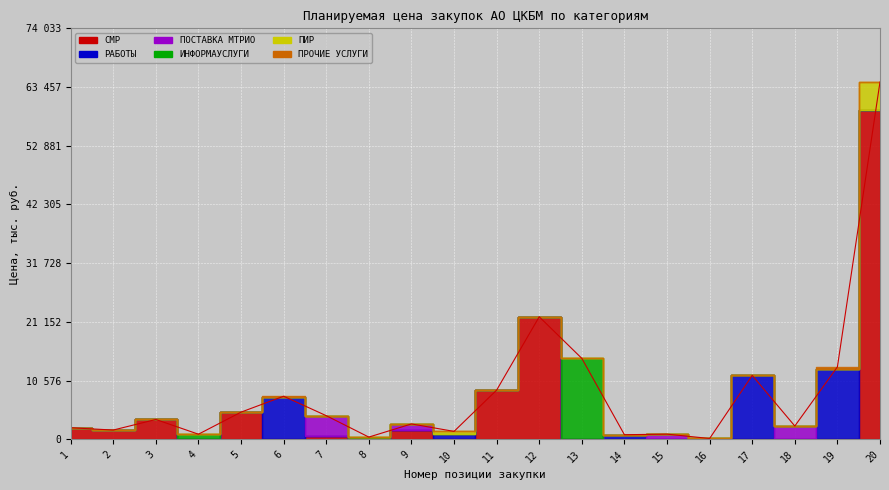

Which has a higher value, 5 or 17?

17